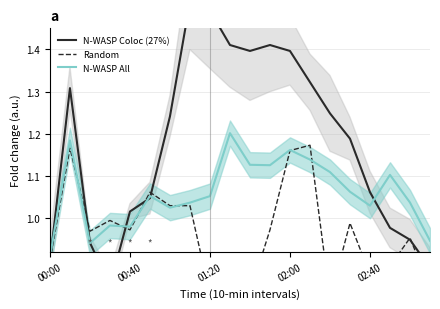

Does the chart have visible grid lines?

Yes